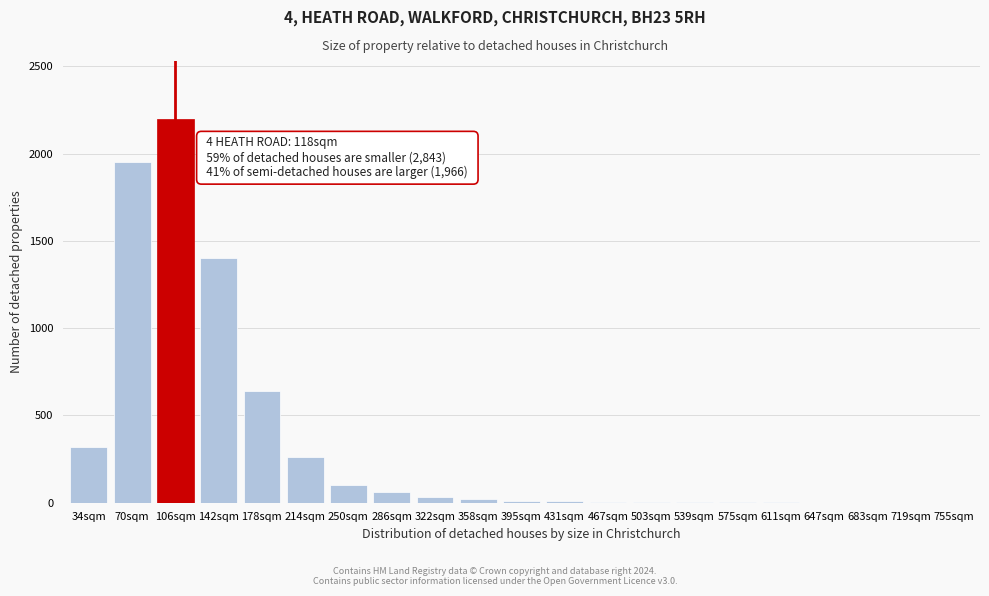

Is it true that the value at 34sqm is 204?

False